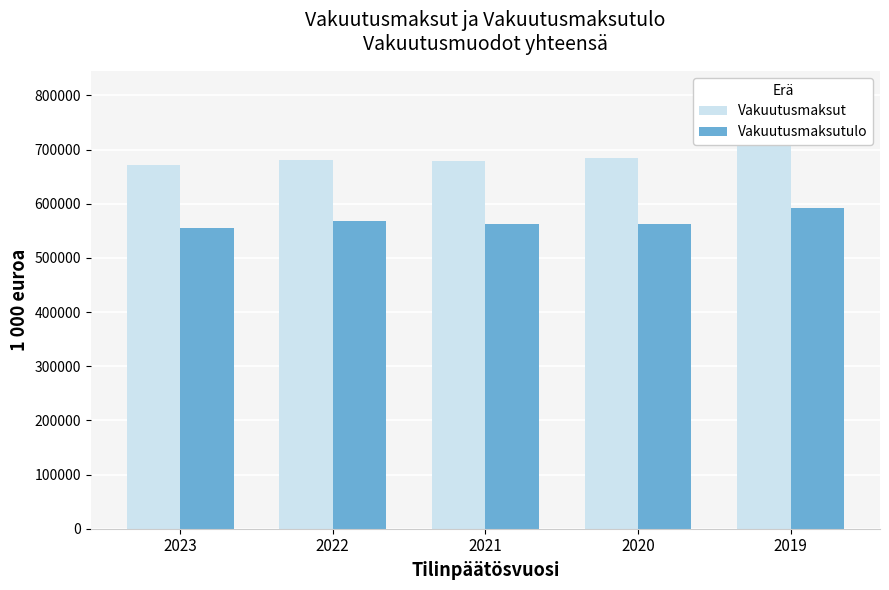

What are all the series names shown in the legend?

Vakuutusmaksut, Vakuutusmaksutulo